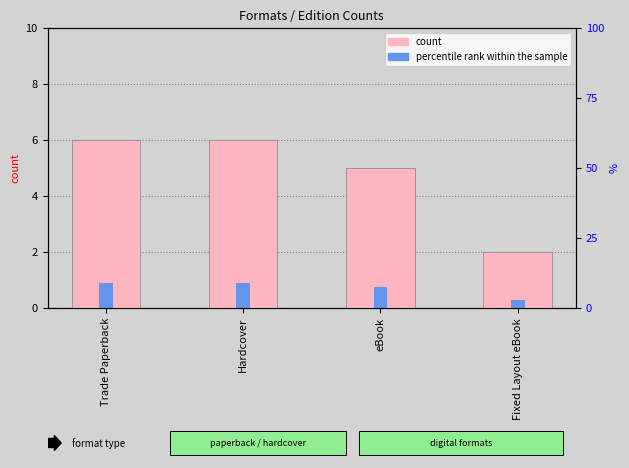

What is the minimum value shown in the chart?

0.3